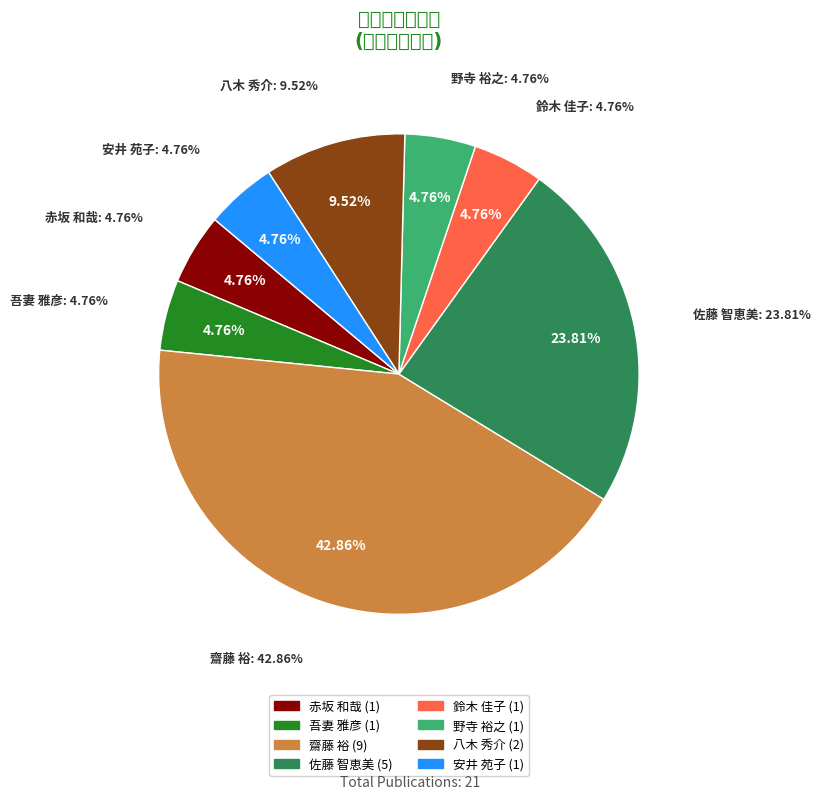

To the nearest percent, what percentage of the pie is 赤坂 和哉?

5%